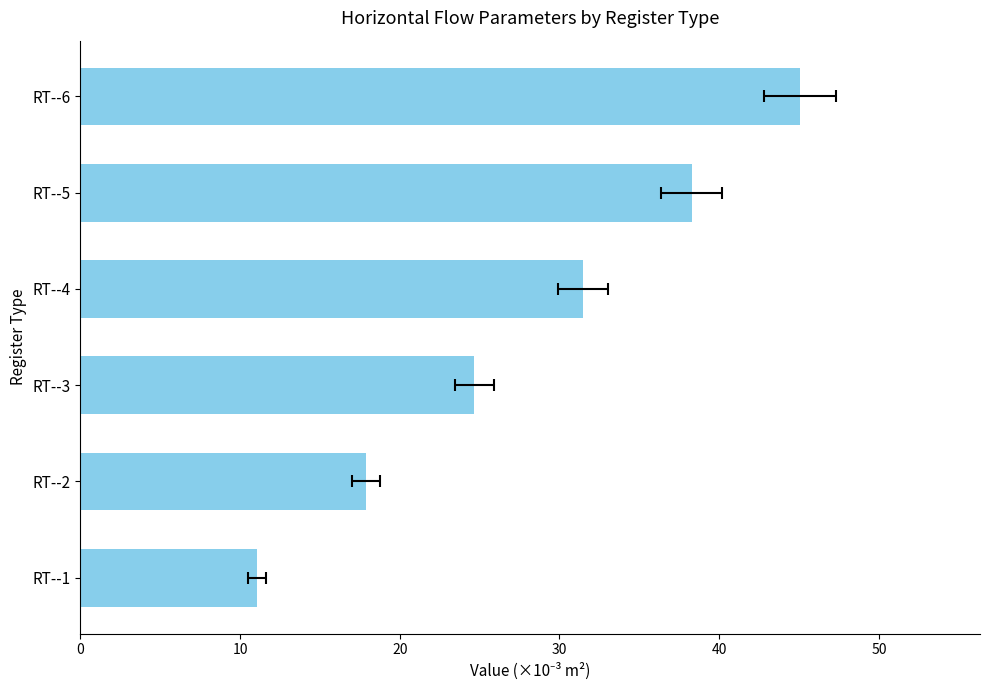

Reading left to right, transcribe all the data shown in this chart.

11.1	17.9	24.7	31.5	38.3	45.1